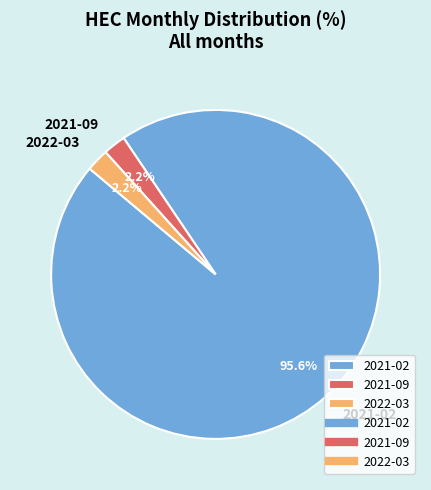

Is there a majority slice in this chart?

Yes